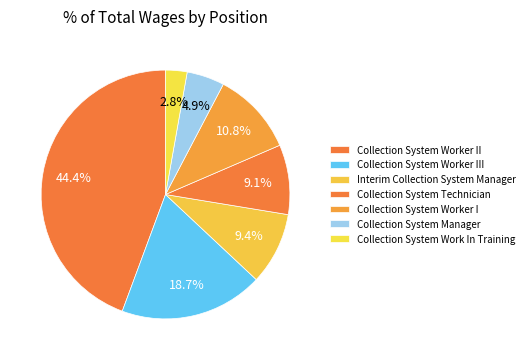

To the nearest percent, what percentage of the pie is Collection System Work In Training?

3%